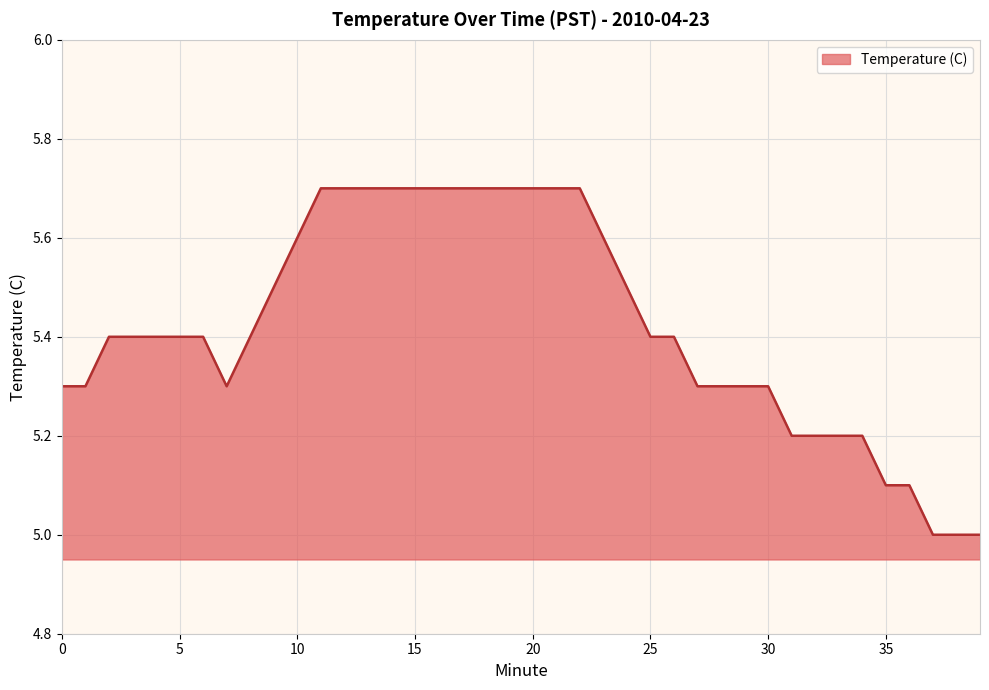

How many distinct data groups are displayed?

1